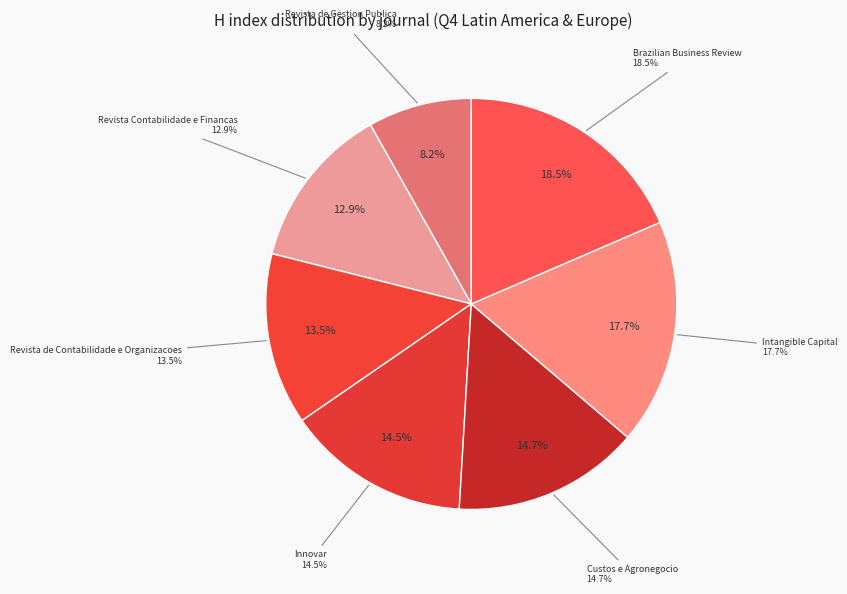

Which slice is the smallest?

Revista de Gestion Publica